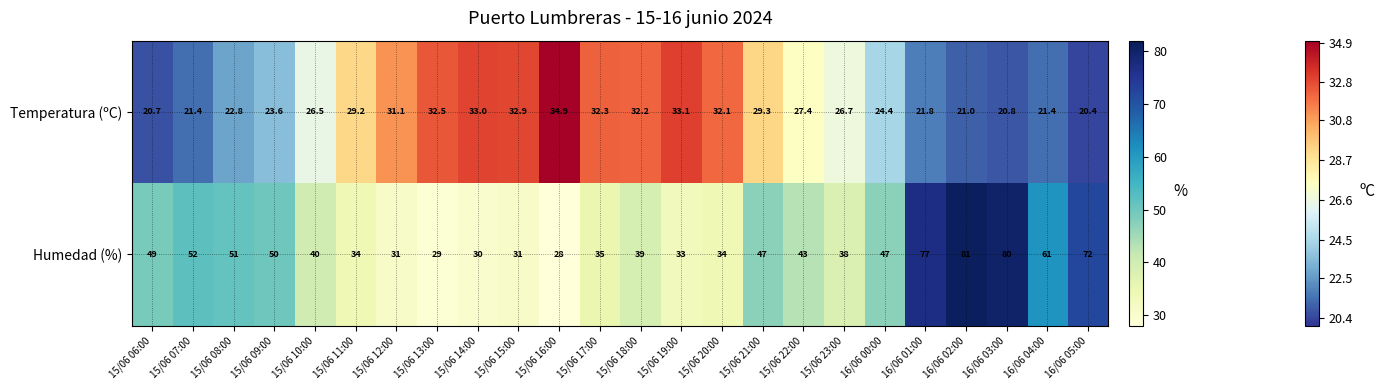

List the labels in order of value, largest first.

16/06 02:00, 16/06 03:00, 16/06 01:00, 16/06 05:00, 16/06 04:00, 15/06 07:00, 15/06 08:00, 15/06 09:00, 15/06 06:00, 15/06 21:00, 16/06 00:00, 15/06 22:00, 15/06 10:00, 15/06 18:00, 15/06 23:00, 15/06 17:00, 15/06 11:00, 15/06 20:00, 15/06 19:00, 15/06 12:00, 15/06 15:00, 15/06 14:00, 15/06 13:00, 15/06 16:00